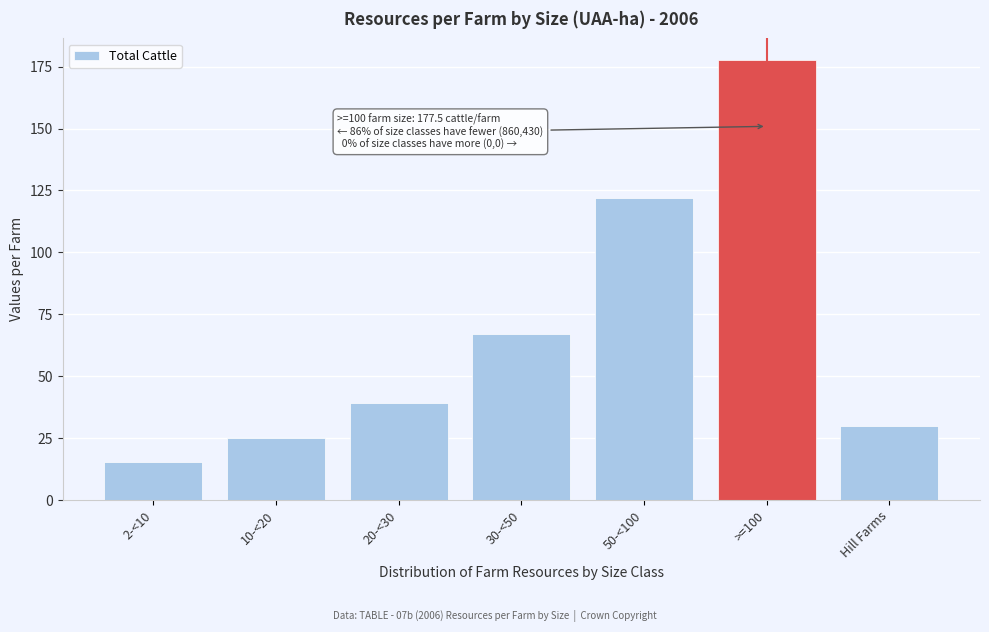

Reading right to left, extract all data points from this chart.

30.0	177.5	122.1	67.1	39.1	24.9	15.4